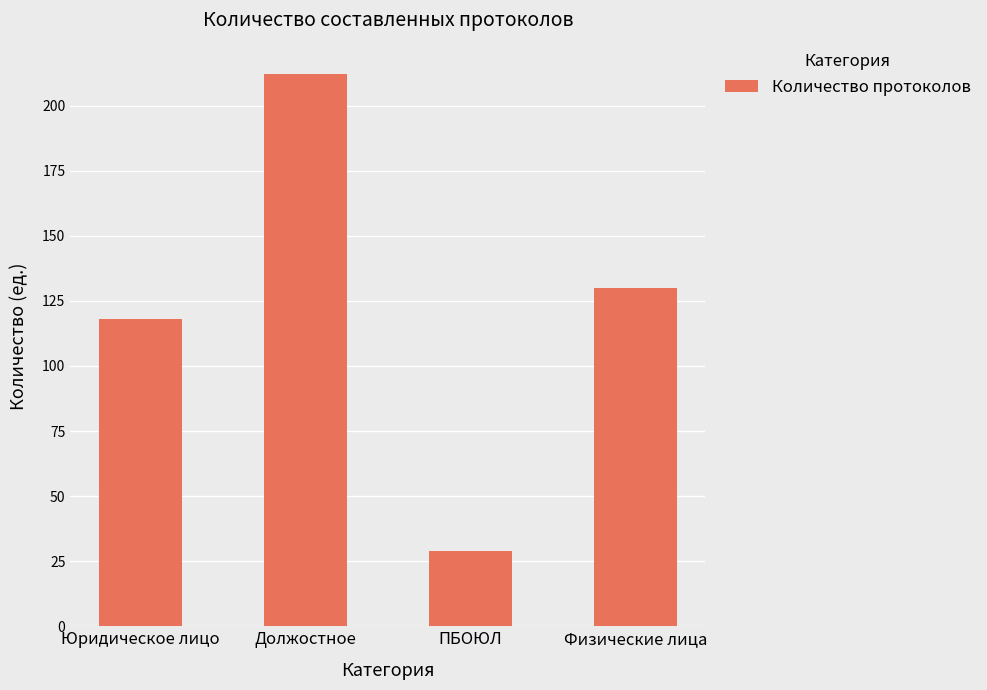

What is the ratio of the value at Физические лица to the value at ПБОЮЛ?

4.5